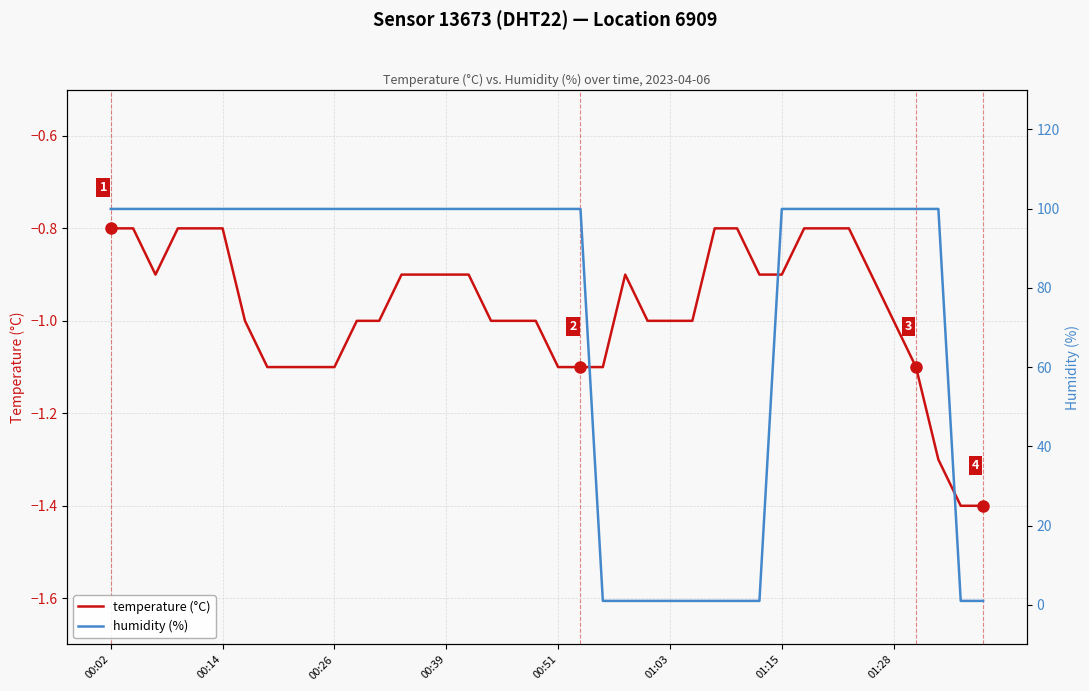

True or false: temperature (°C) and humidity (%) intersect in this chart.

False